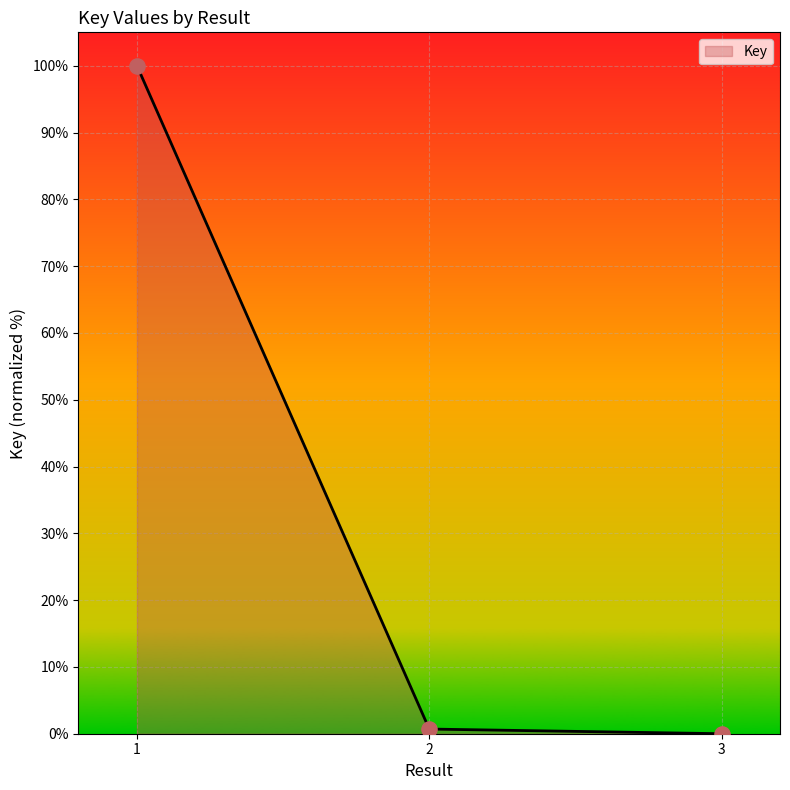

What is the maximum value shown in the chart?

100.0